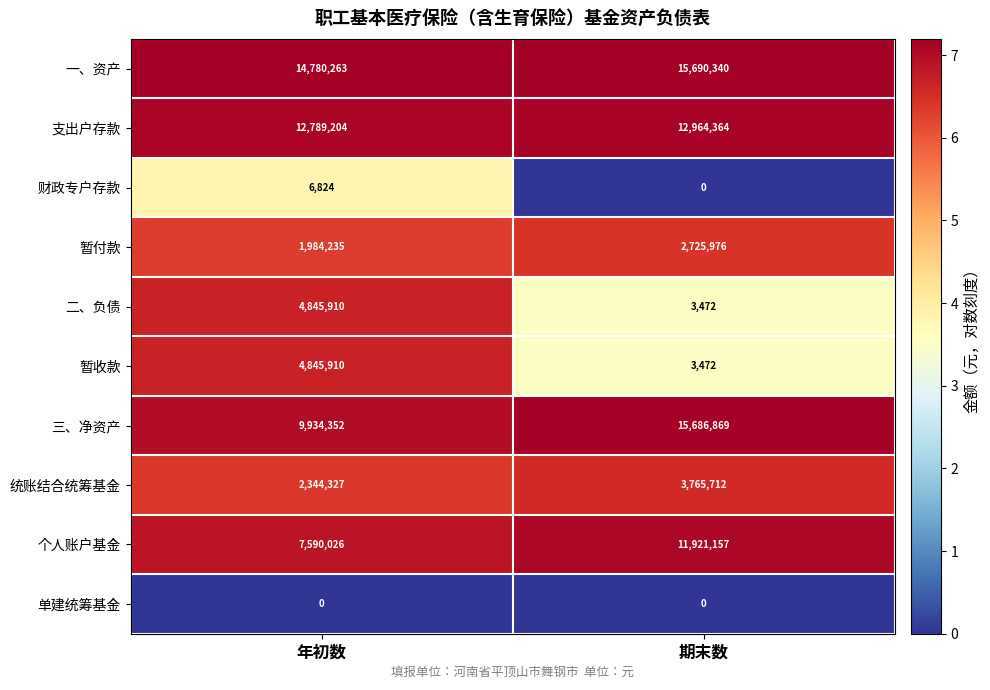

The value of 二、负债 at 期末数 is 3472. True or false?

True